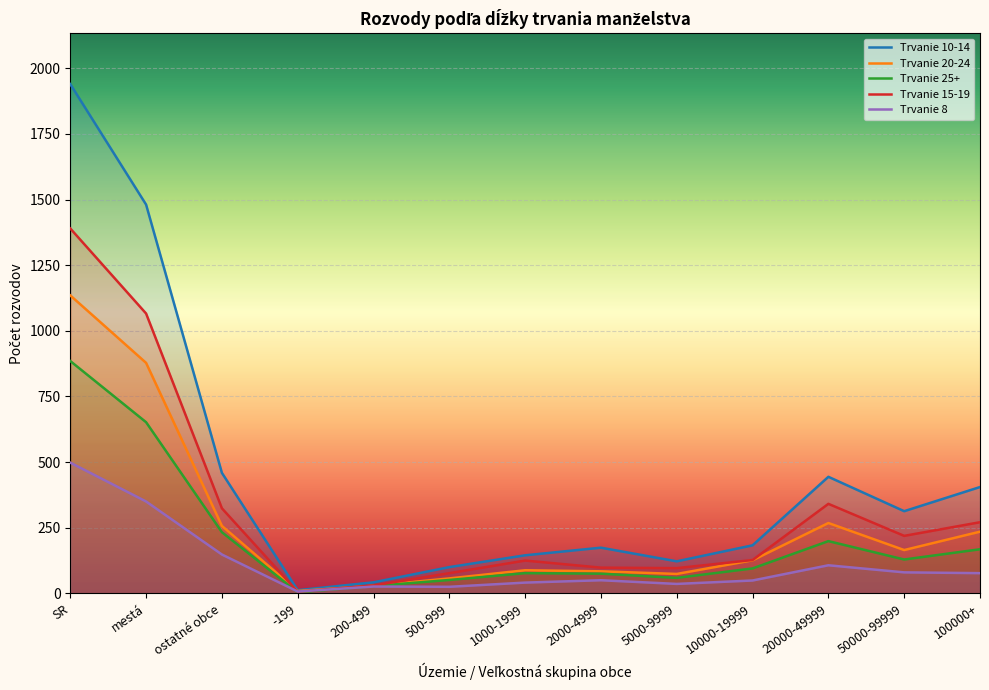

What is the lowest value of the Trvanie 8 series?

7